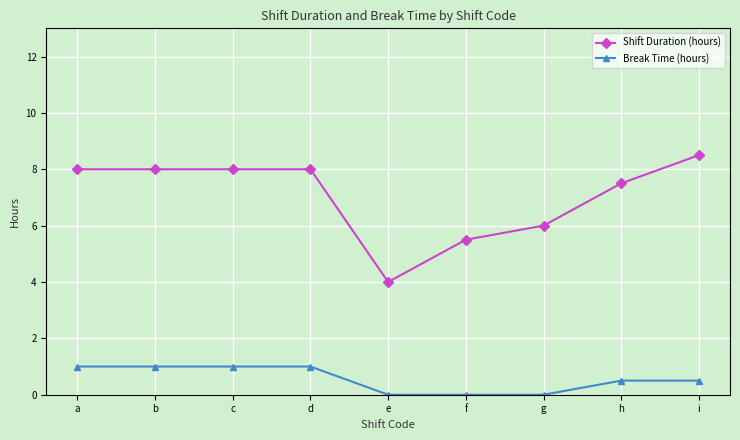

What is the sum of the Shift Duration (hours) values at f and b?

13.5